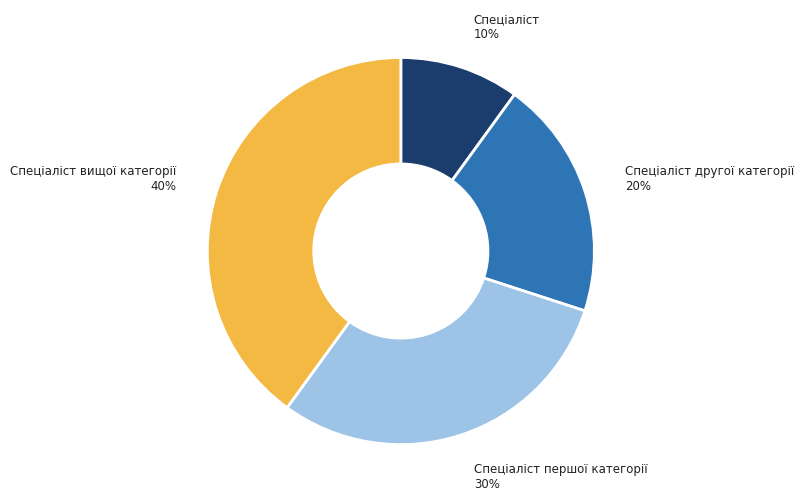

Which has a higher value, Спеціаліст другої категорії or Спеціаліст?

Спеціаліст другої категорії